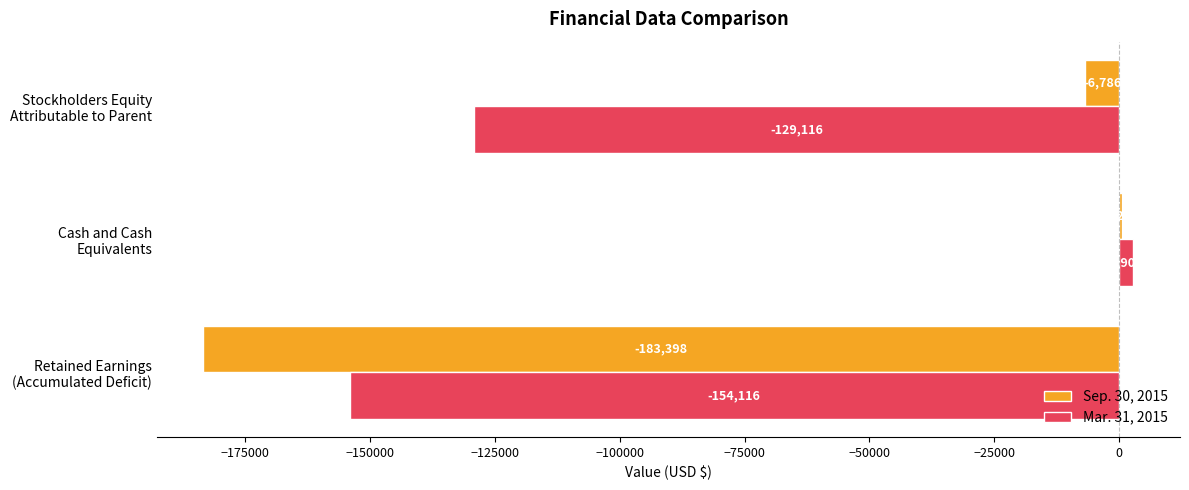

How many Mar. 31, 2015 values are between -154116 and 2907?

3